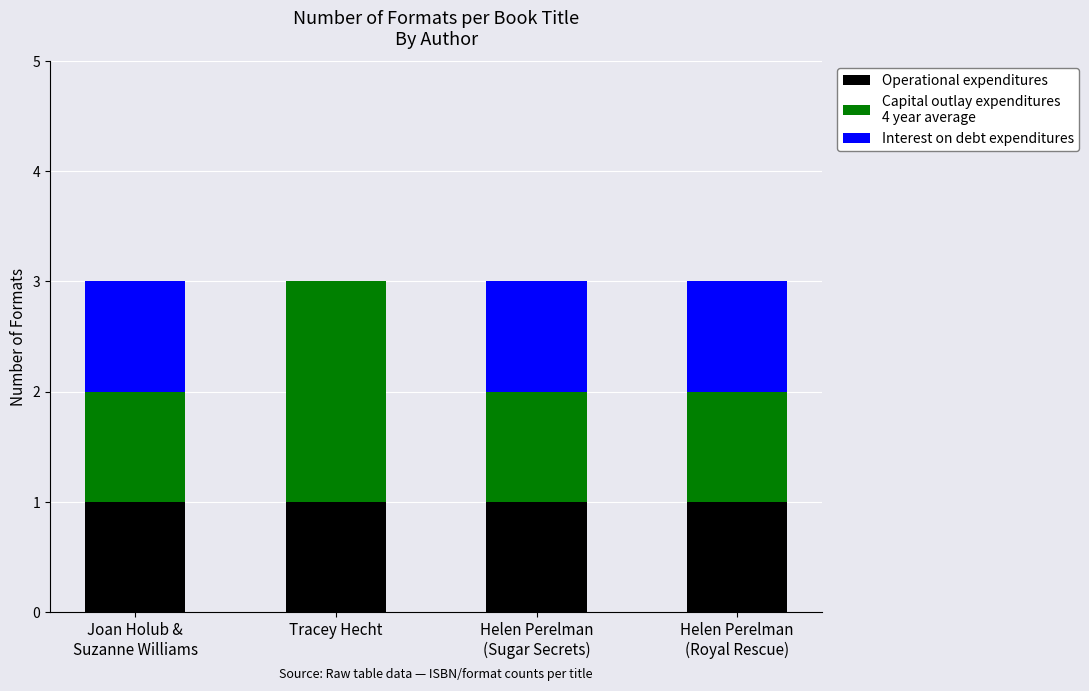

What is the total value across all series at Tracey Hecht?

3